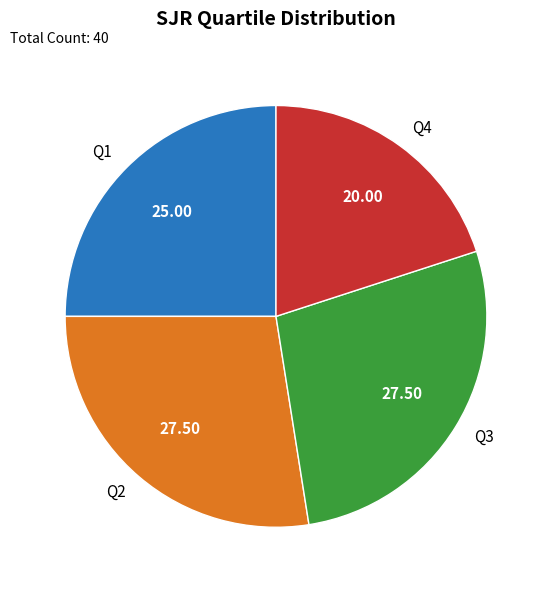

True or false: Q4 accounts for 1% of the total.

False